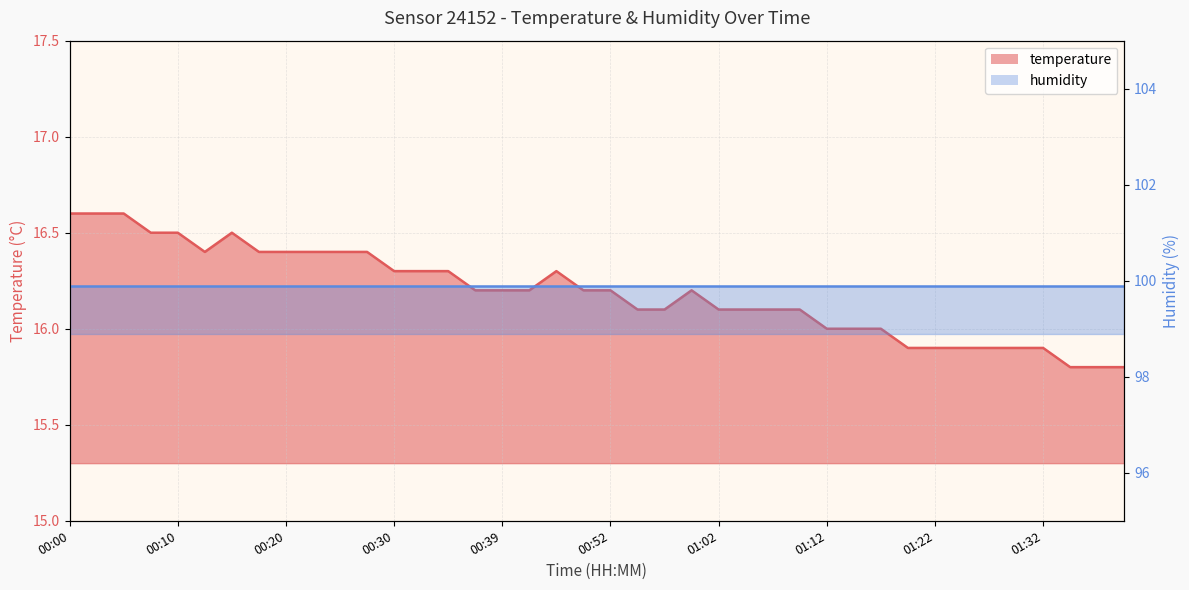

Does the chart display data point markers on the line(s)?

No